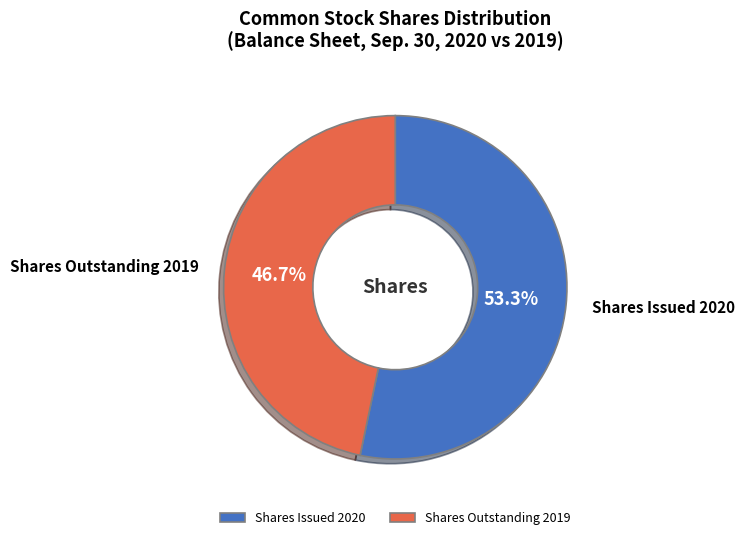

Rank the categories by value from highest to lowest.

Shares Issued 2020, Shares Outstanding 2019